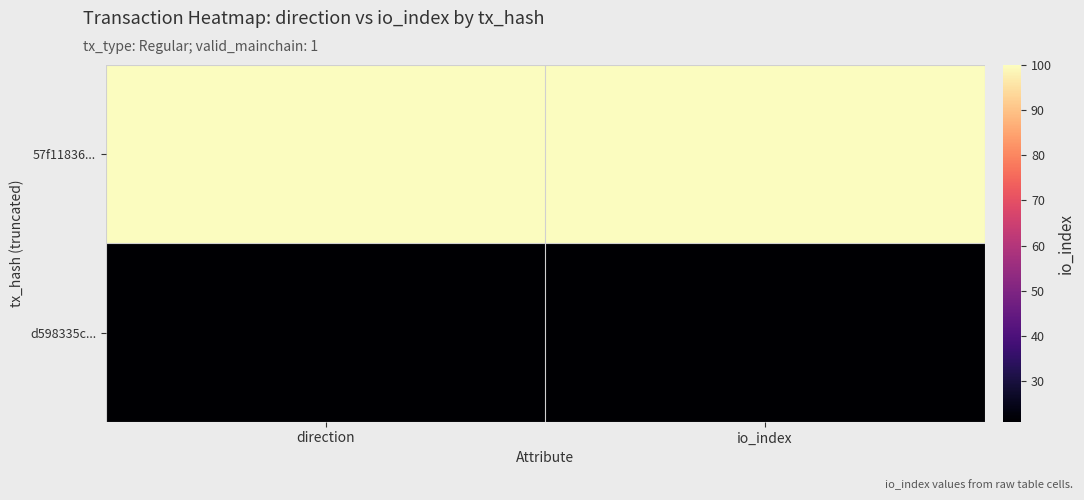

How many categories are shown in the chart?

2